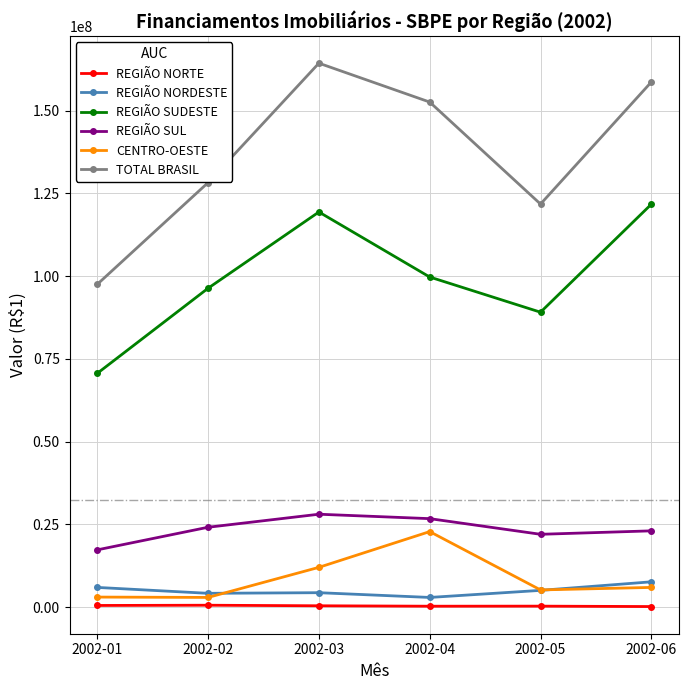

What is the difference between the REGIÃO SUDESTE values at 2002-02 and 2002-06?

25371389